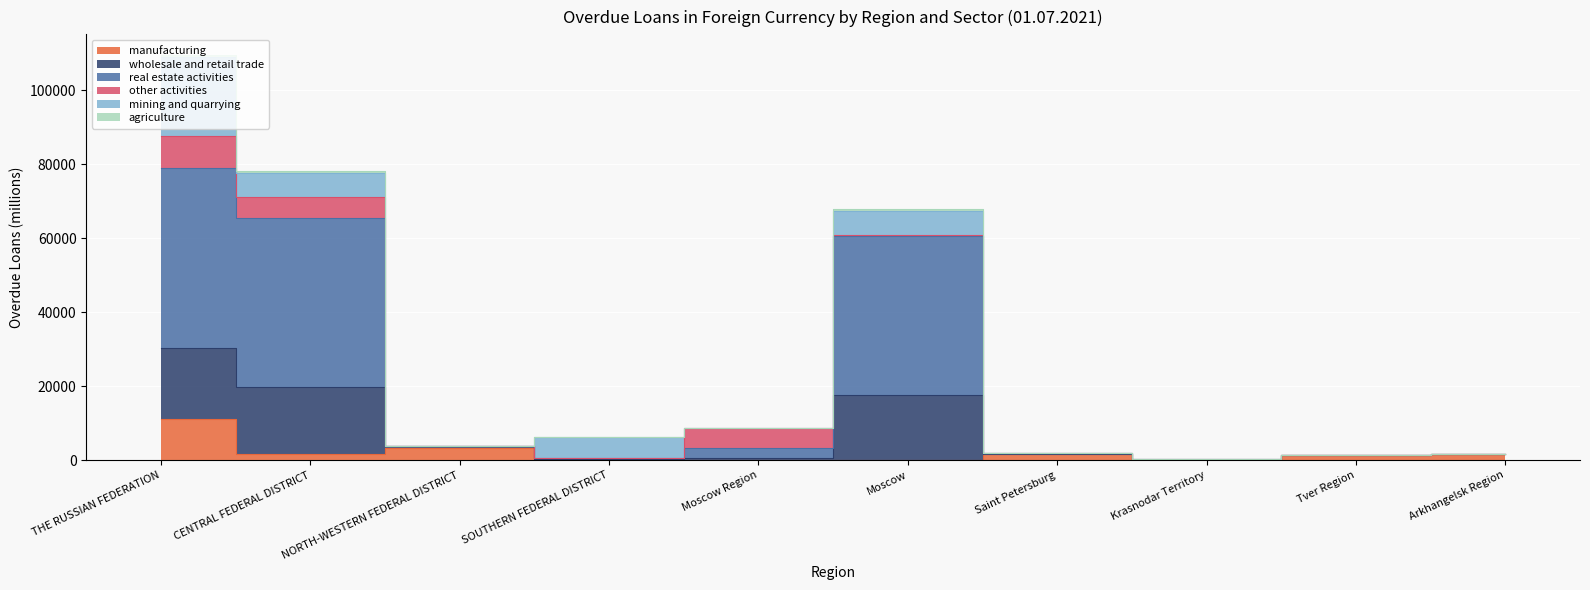

True or false: wholesale and retail trade and real estate activities intersect in this chart.

False